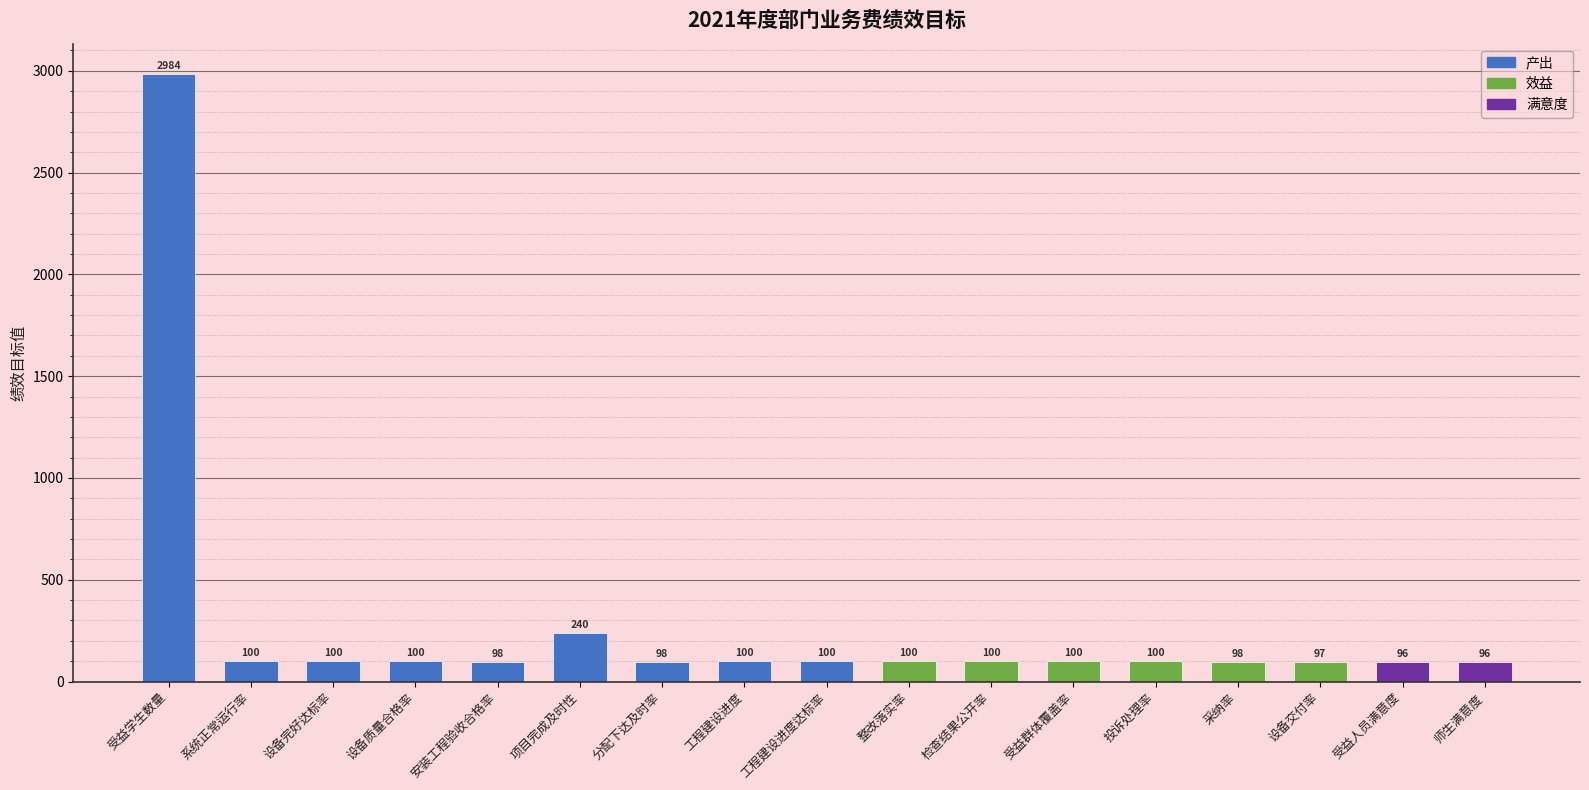

Reading left to right, extract all data points from this chart.

2984	100	100	100	98	240	98	100	100	100	100	100	100	98	97	96	96